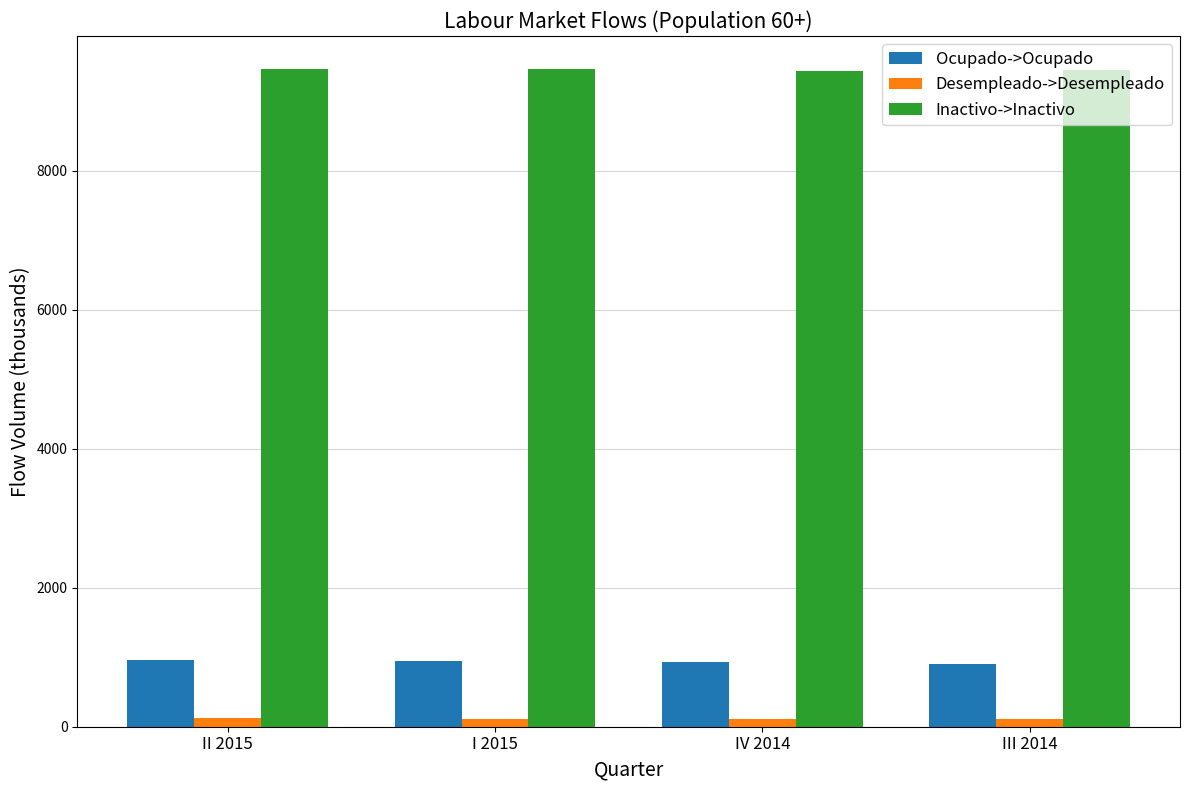

At III 2014, list the series in order from largest to smallest.

Inactivo->Inactivo, Ocupado->Ocupado, Desempleado->Desempleado